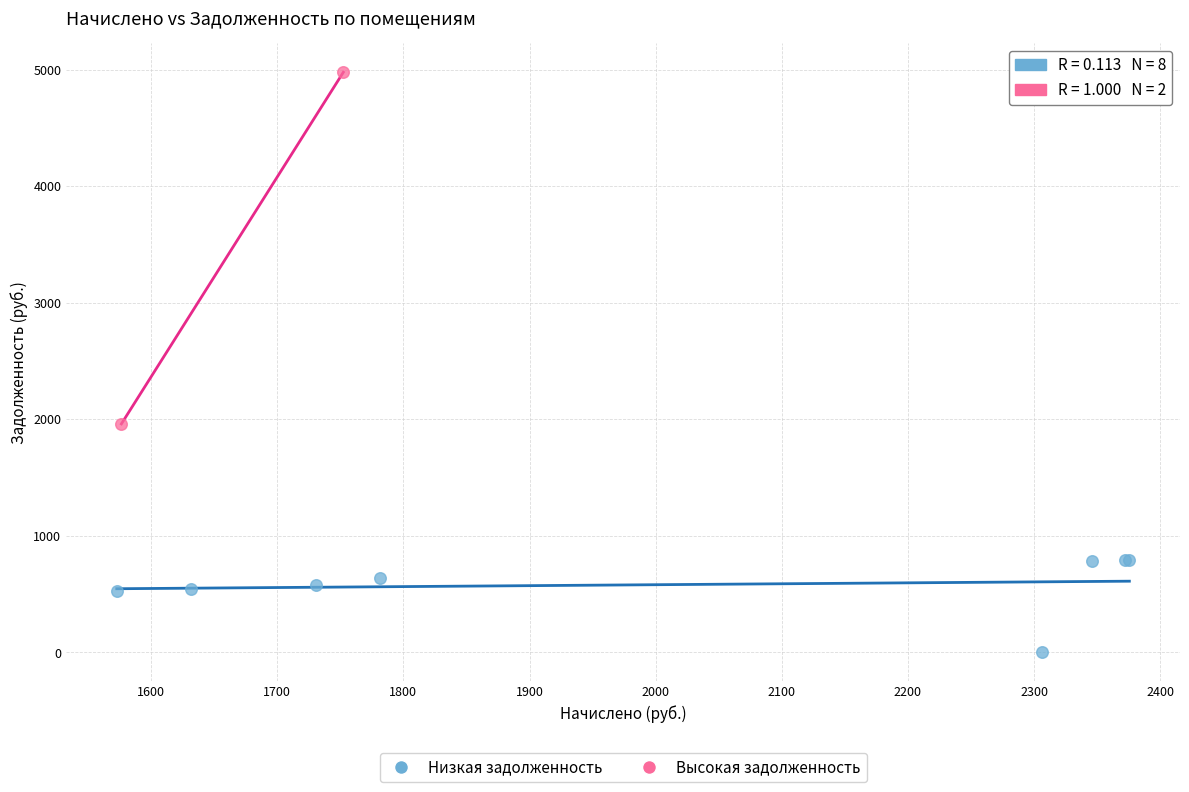

Which series contains the highest Y value?

Высокая задолженность